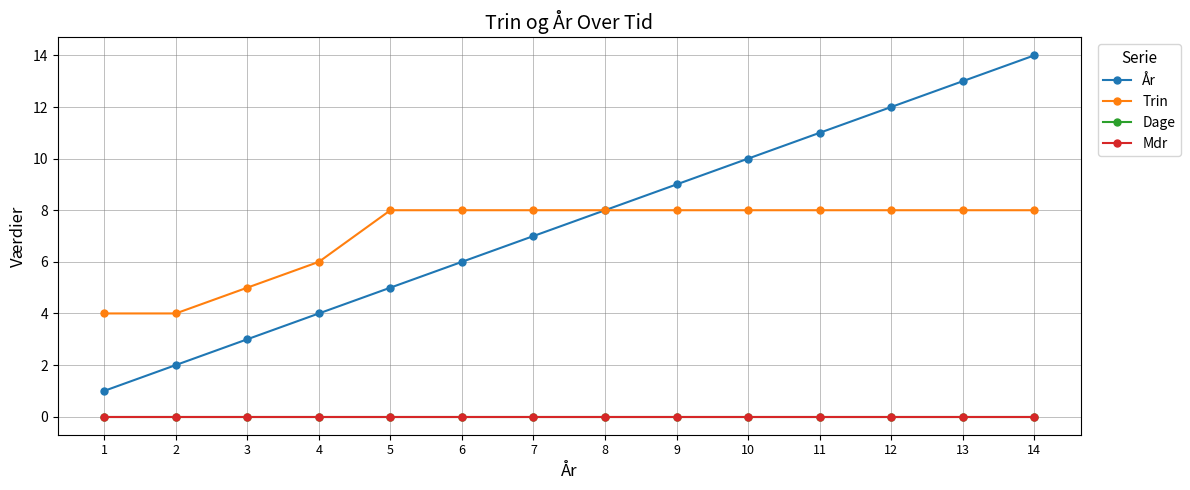

What is the maximum value shown in the chart?

14